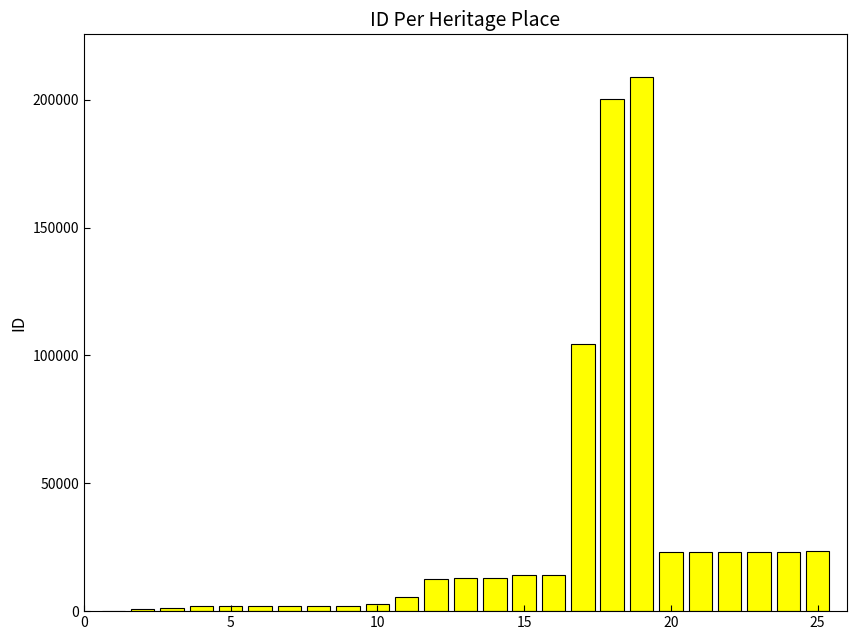

How many distinct data groups are displayed?

1